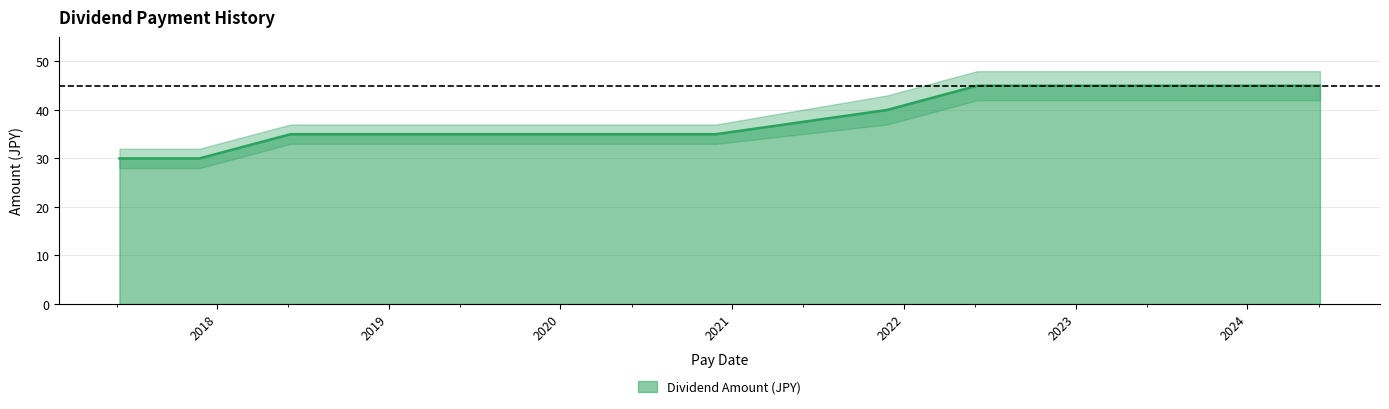

What is the difference between the values at 2019-06-26 and 2022-11-25?

10